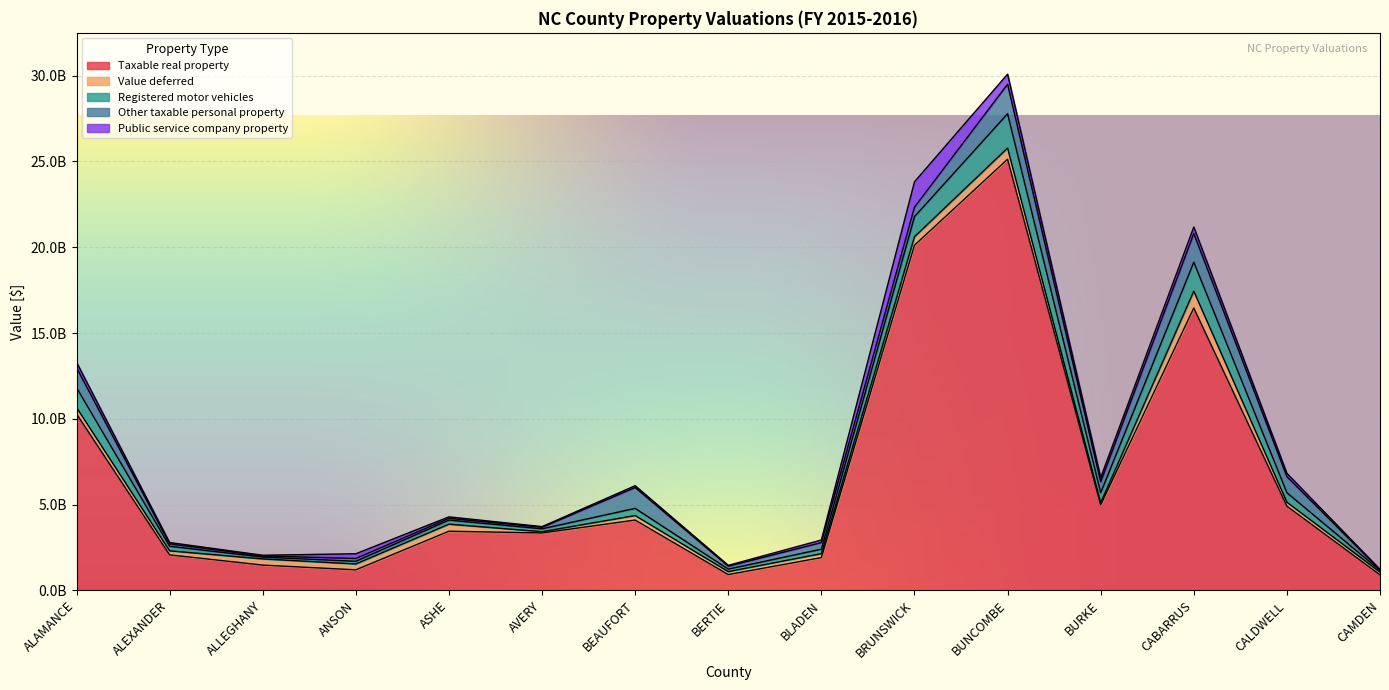

At which label does Value deferred first exceed 262913956?

ALAMANCE